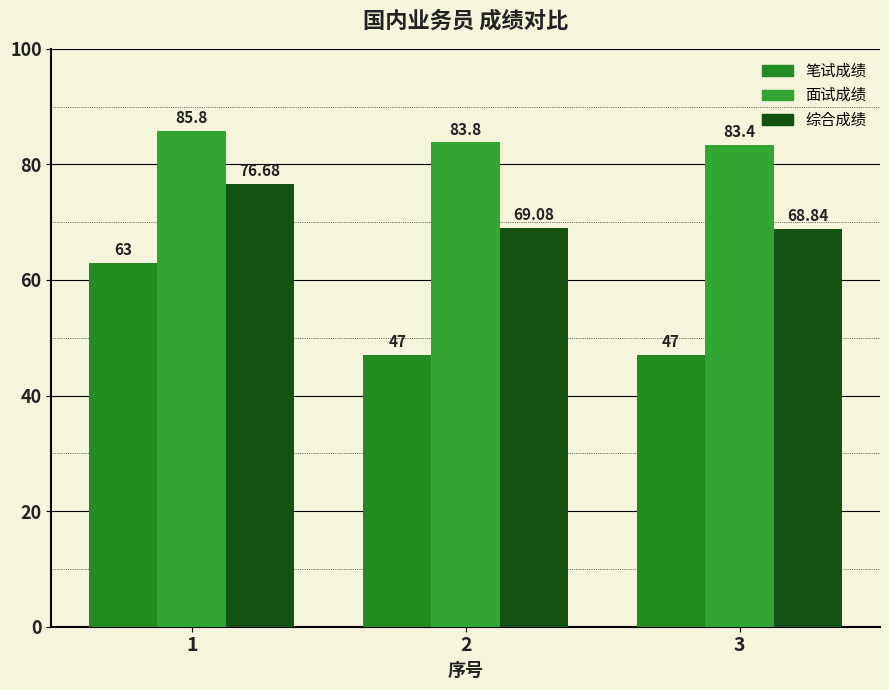

What is the difference between the highest and lowest values at 1?

22.8